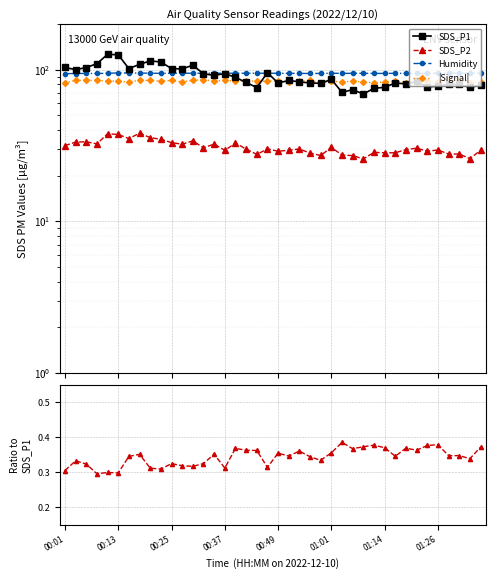

What is the highest value of the SDS_P2 series?

38.1